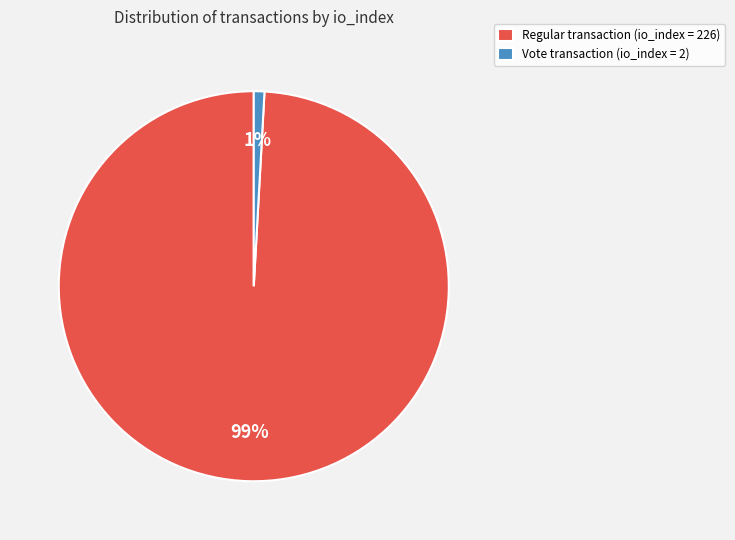

To the nearest percent, what is the difference between the largest and smallest slice percentages?

98%